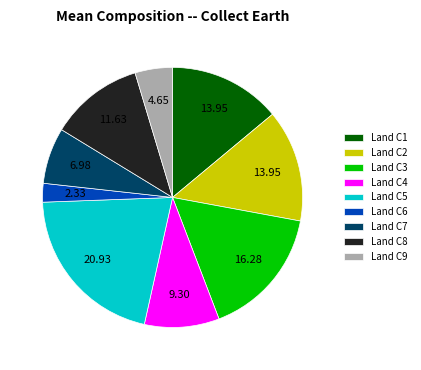

How many segments does this pie chart have?

9